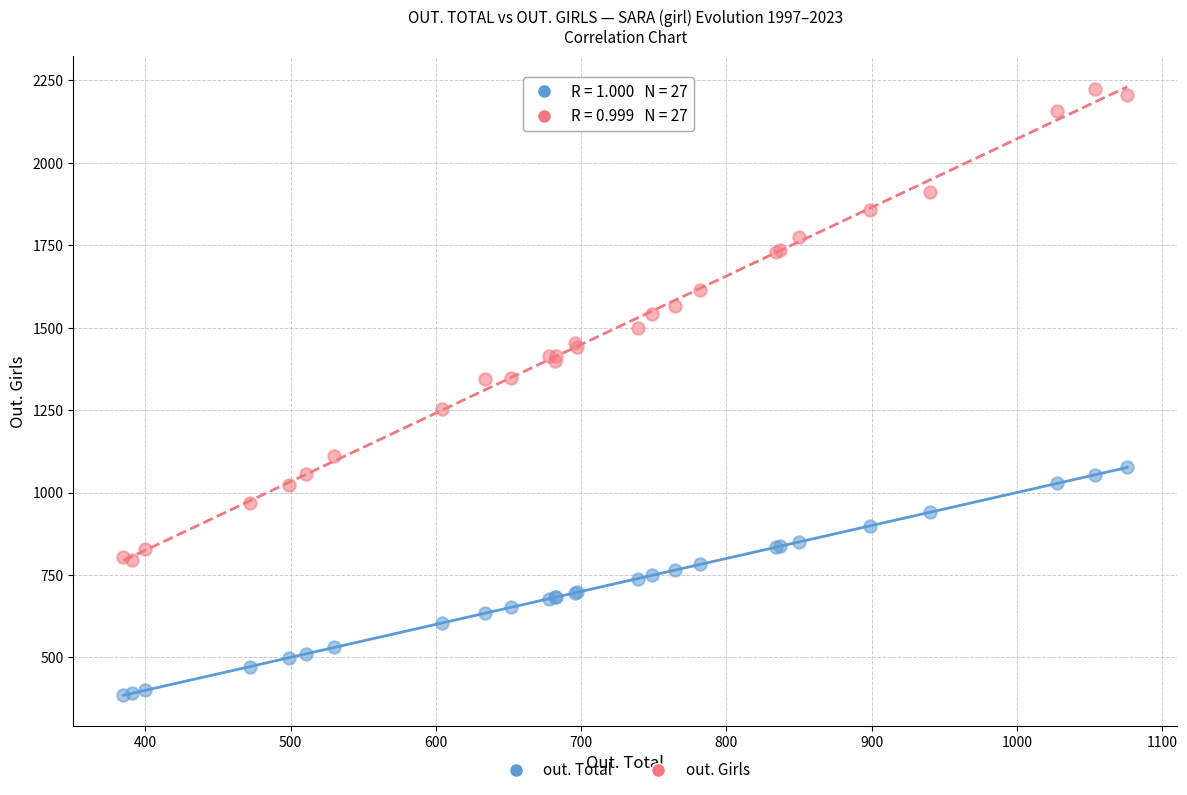

What are all the series names shown in the legend?

out. Total, out. Girls